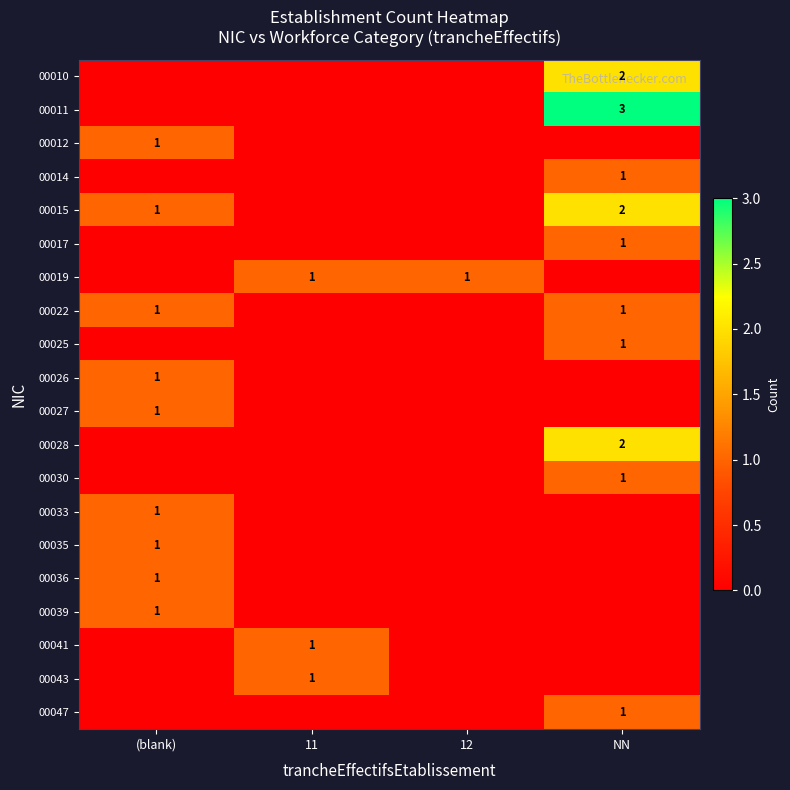

Is it true that 00015 equals 1 at (blank)?

True